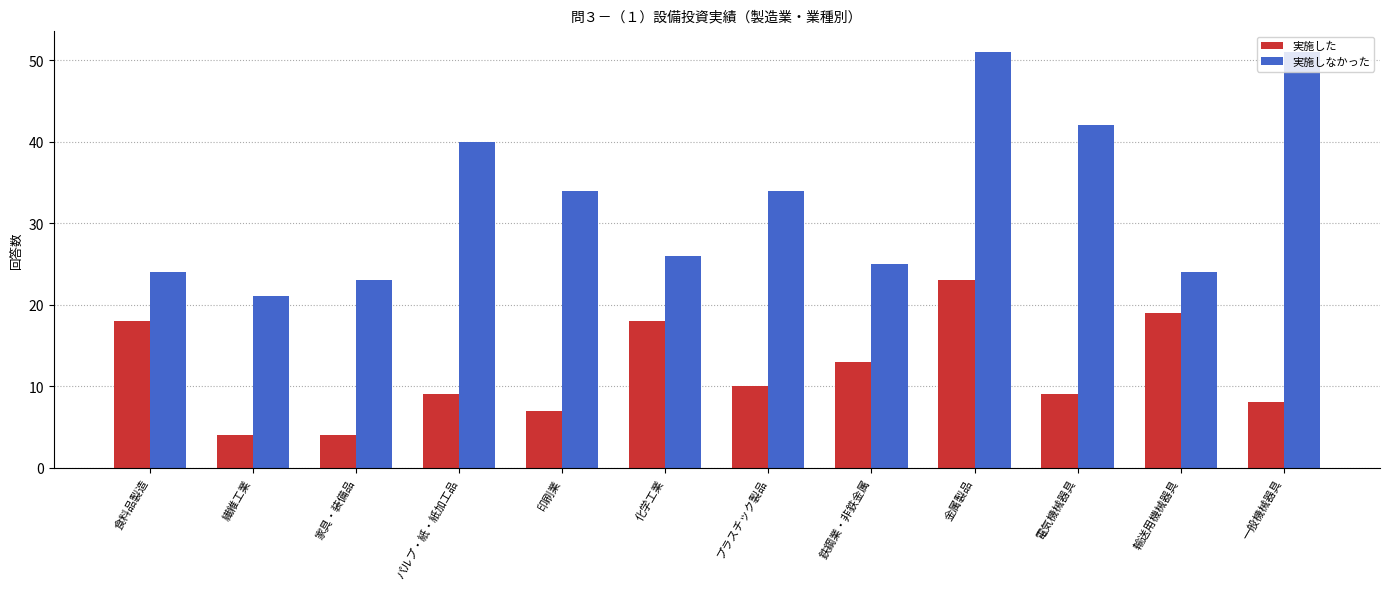

Reading left to right, transcribe all the data shown in this chart.

実施した: 18	4	4	9	7	18	10	13	23	9	19	8
実施しなかった: 24	21	23	40	34	26	34	25	51	42	24	51